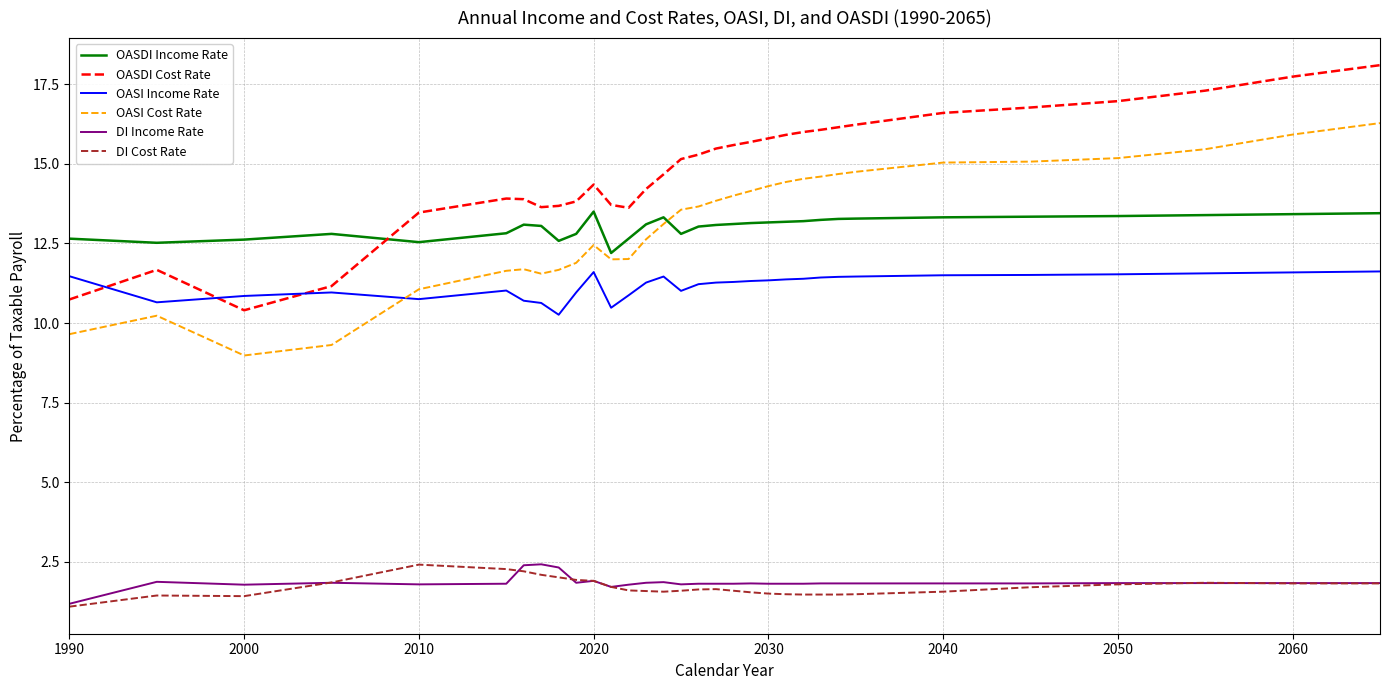

What is the sum of all OASDI Income Rate values?

417.0